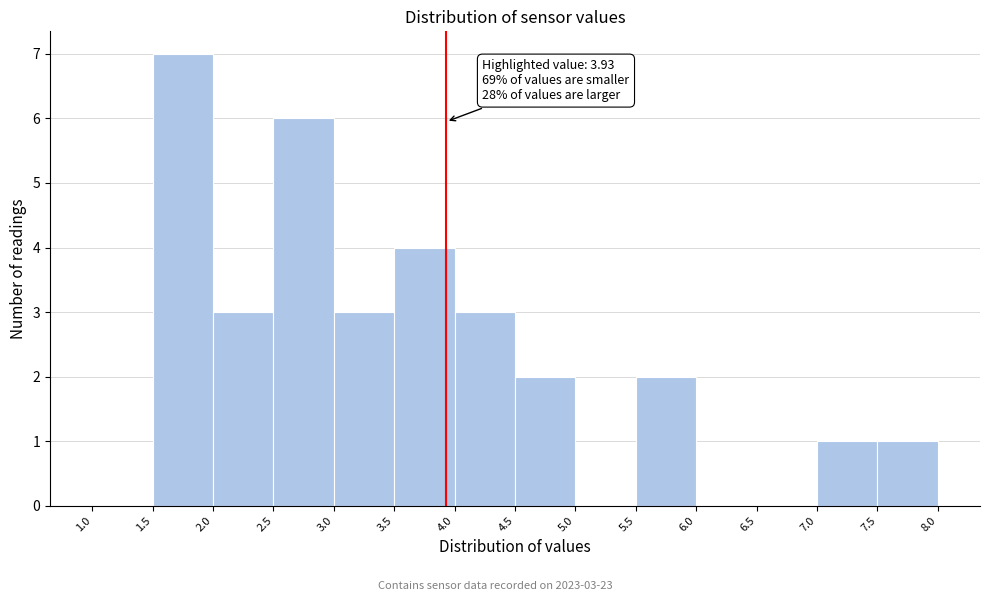

Over which range of the x-axis is the bar tallest?

1.5 to 2.0